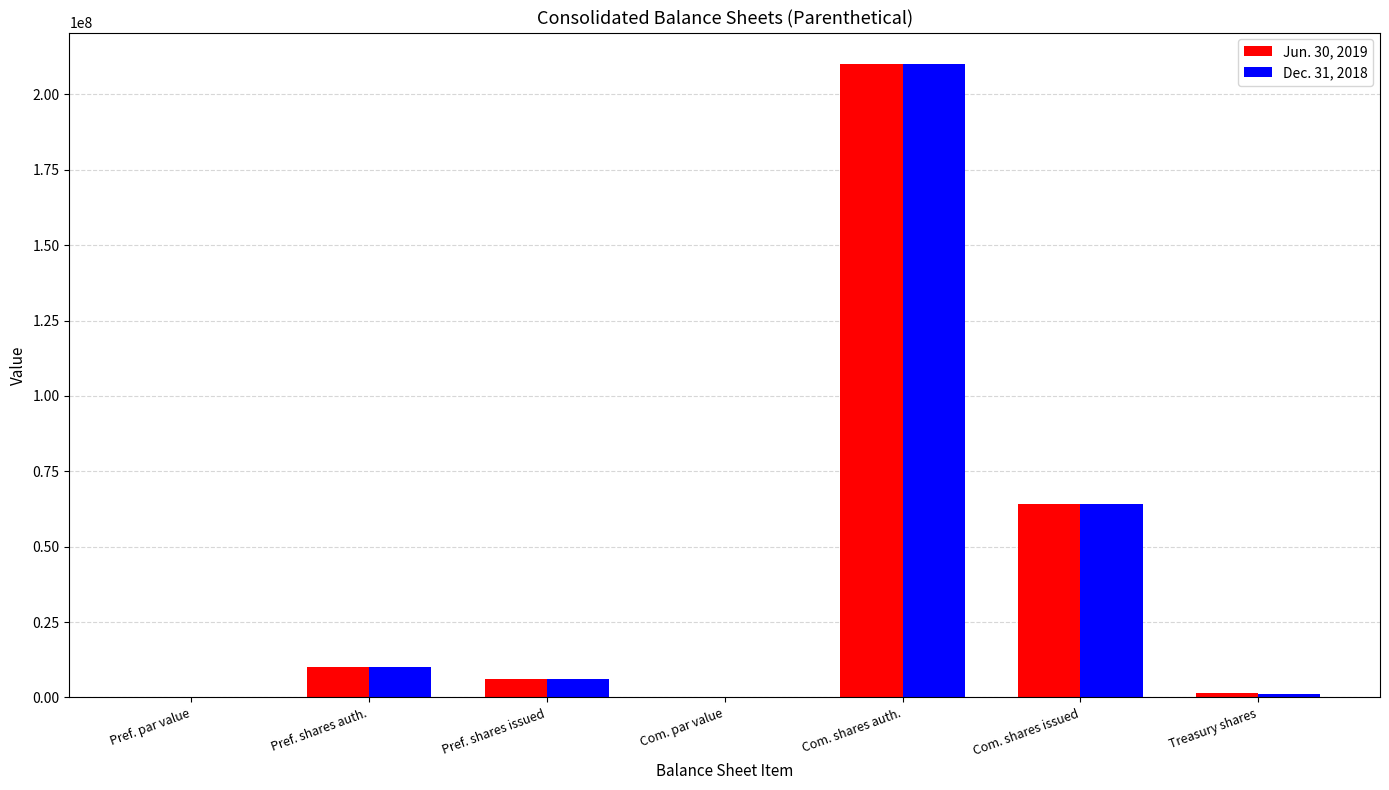

What is the sum of all Dec. 31, 2018 values?

291486770.0